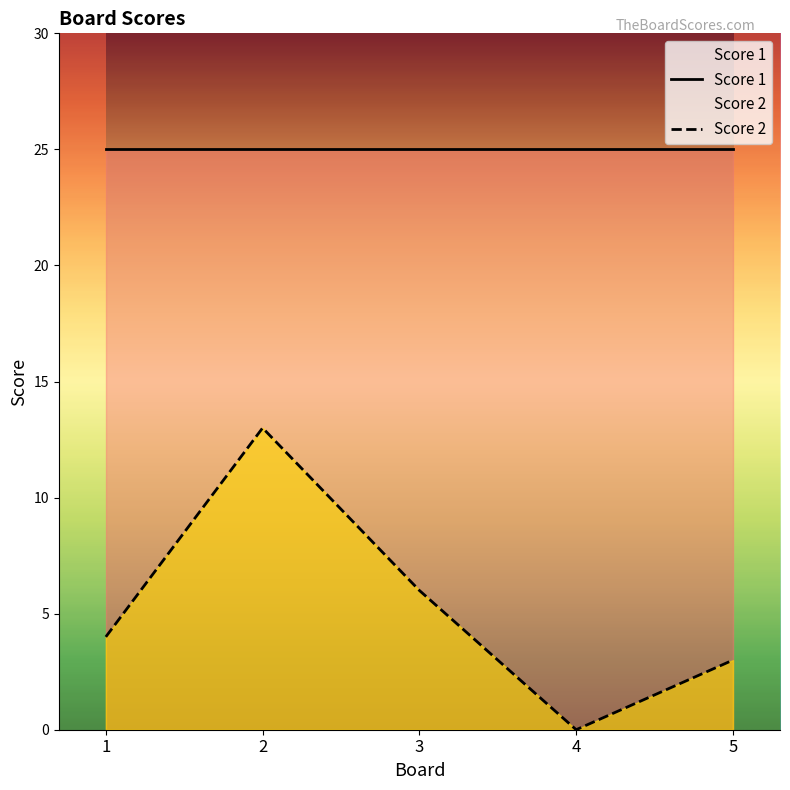

Rank the categories by value from highest to lowest.

2, 3, 1, 5, 4